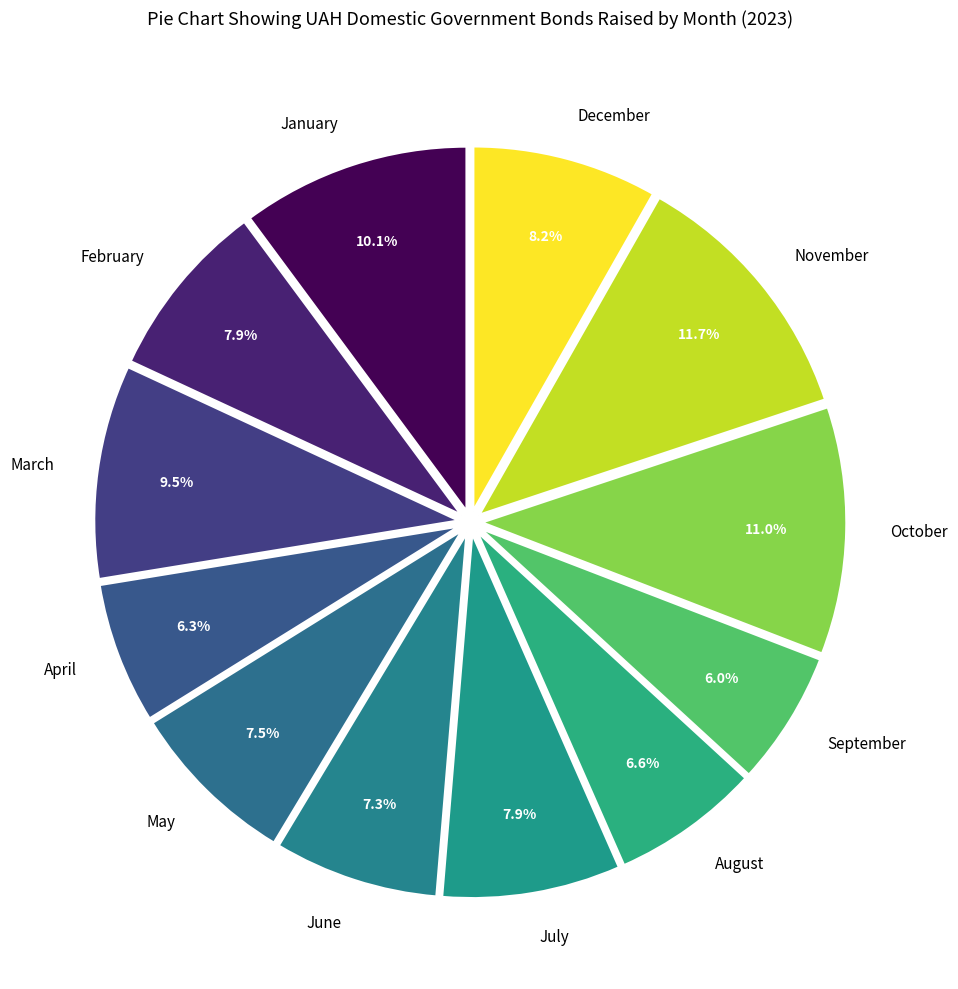

What is the total percentage of May and March?

17.0%